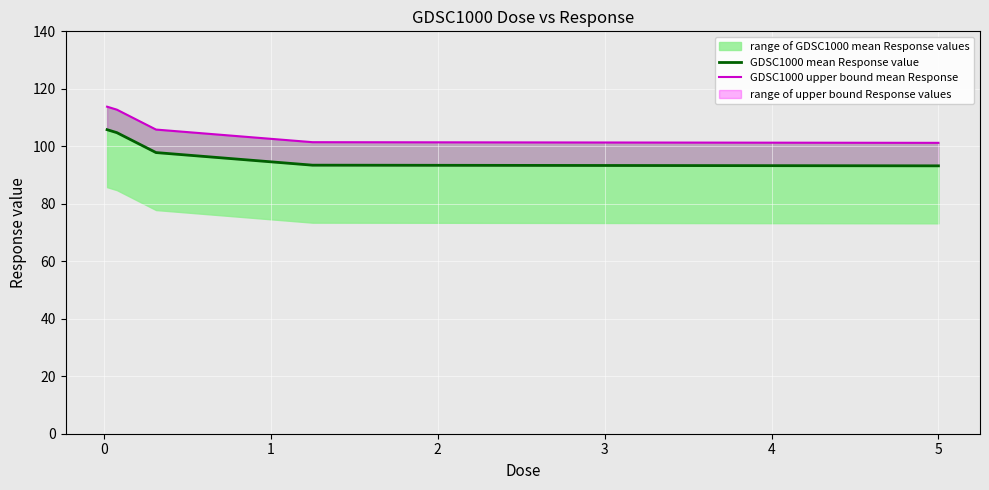

Is this an area chart (filled region under the line)?

No